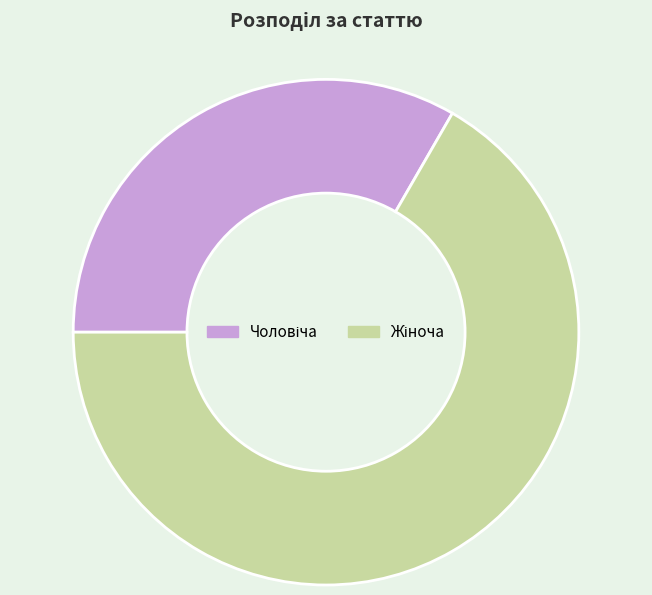

Does any single category account for the majority?

Yes